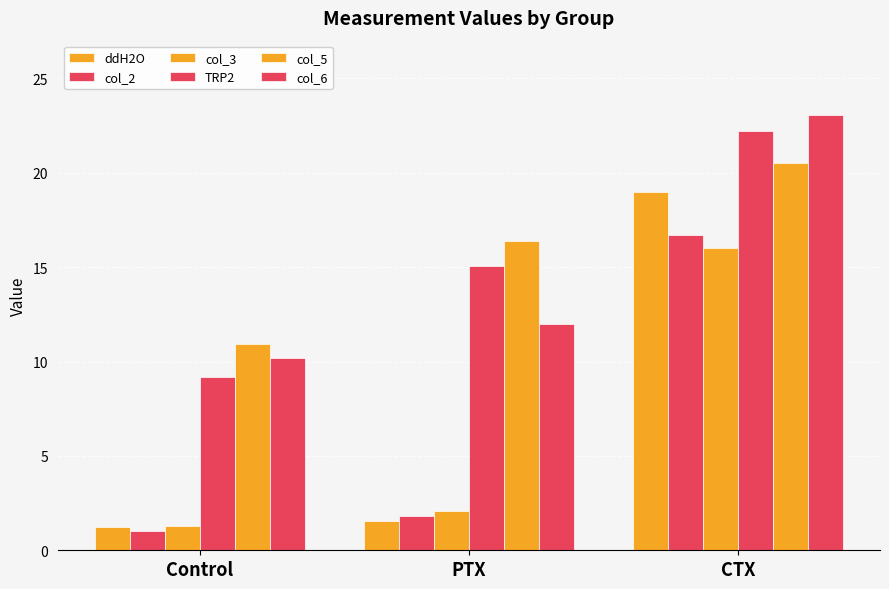

What is the label of the 3rd bar from the left?

CTX